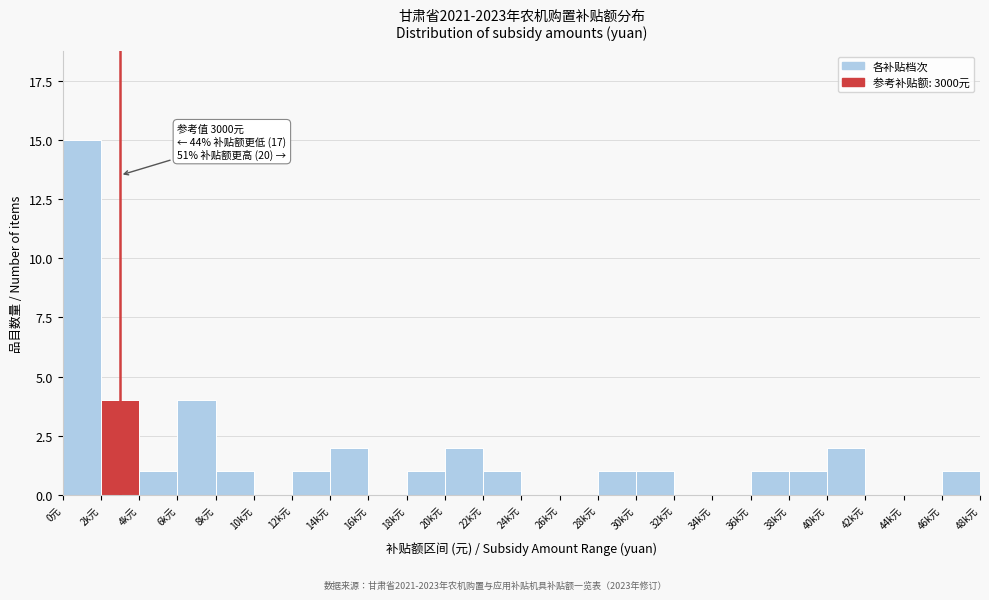

Reading left to right, list all the values displayed in this chart.

0元=15	2k元=4	4k元=1	6k元=4	8k元=1	10k元=0	12k元=1	14k元=2	16k元=0	18k元=1	20k元=2	22k元=1	24k元=0	26k元=0	28k元=1	30k元=1	32k元=0	34k元=0	36k元=1	38k元=1	40k元=2	42k元=0	44k元=0	46k元=1